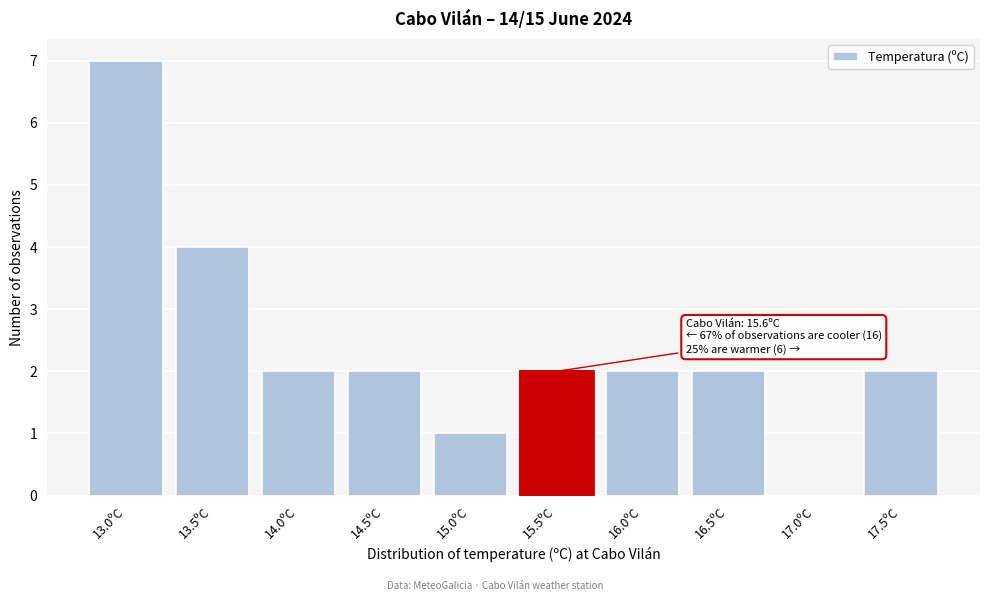

Reading left to right, list all the values displayed in this chart.

13.0ºC=7	13.5ºC=4	14.0ºC=2	14.5ºC=2	15.0ºC=1	15.5ºC=2	16.0ºC=2	16.5ºC=2	17.0ºC=0	17.5ºC=2